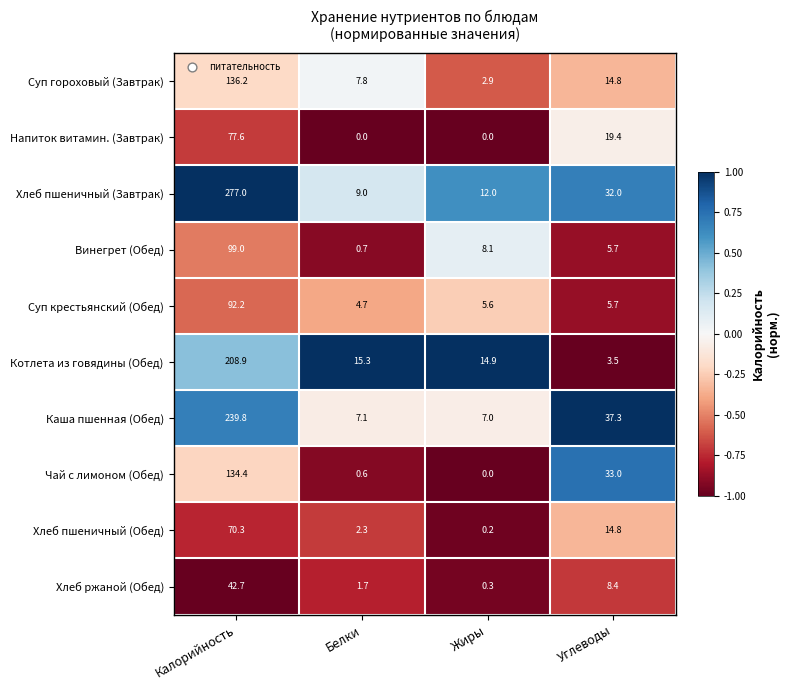

What is the total value across all series at Белки?

49.2